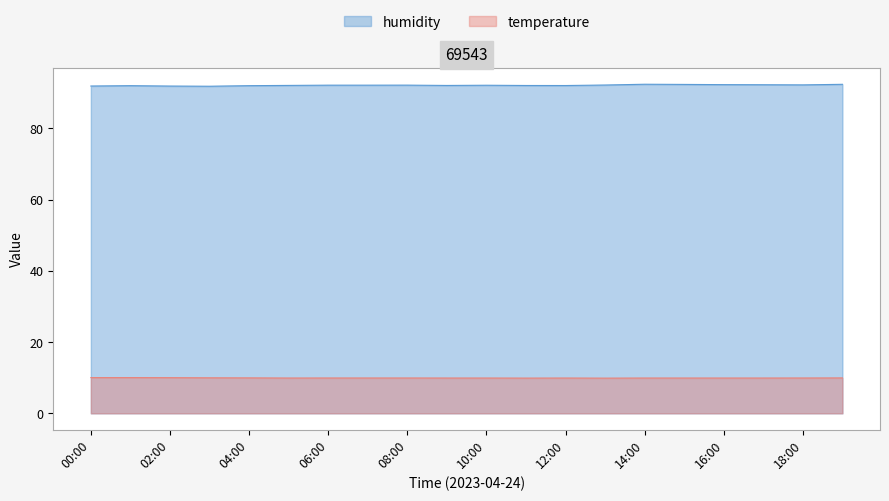

What is the maximum value shown in the chart?

92.4